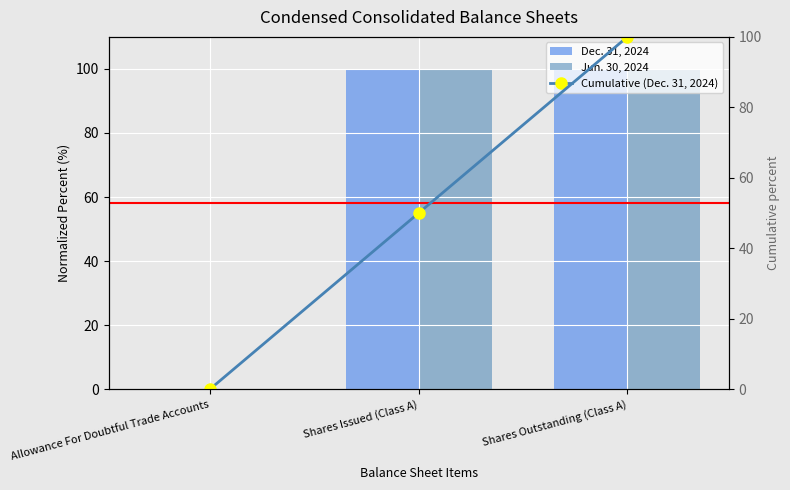

Which series has the largest total across all categories?

Jun. 30, 2024